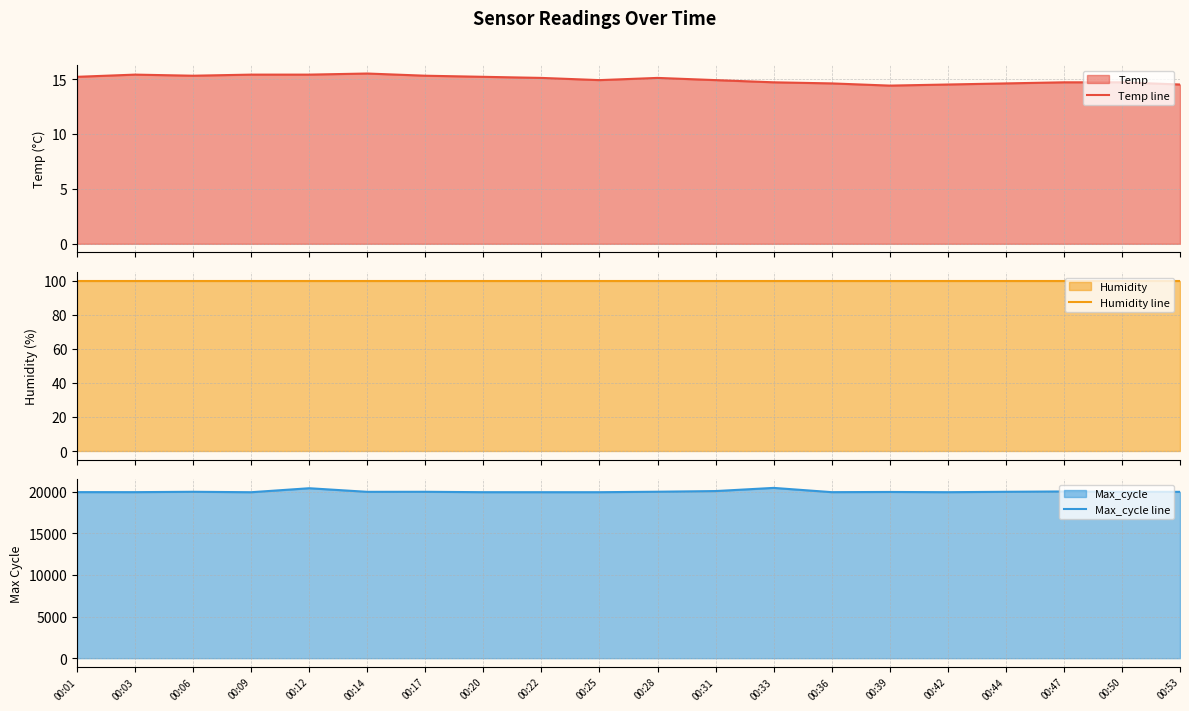

True or false: Temp line and Max_cycle line cross at least once.

False